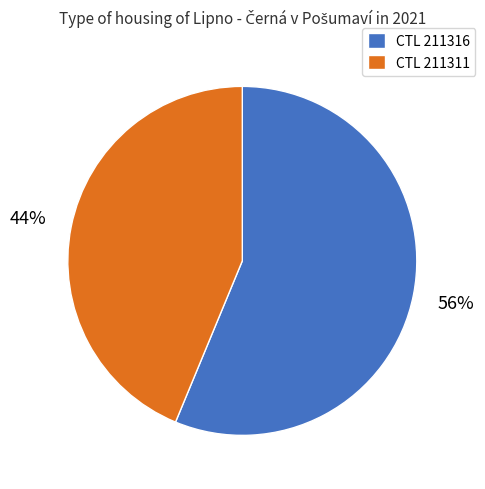

How many slices are in this pie chart?

2